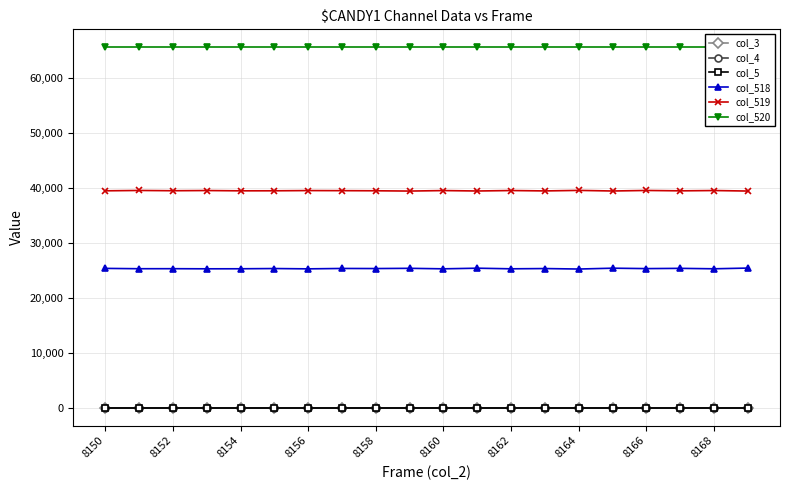

How many data points in col_519 are less than 39450?

10